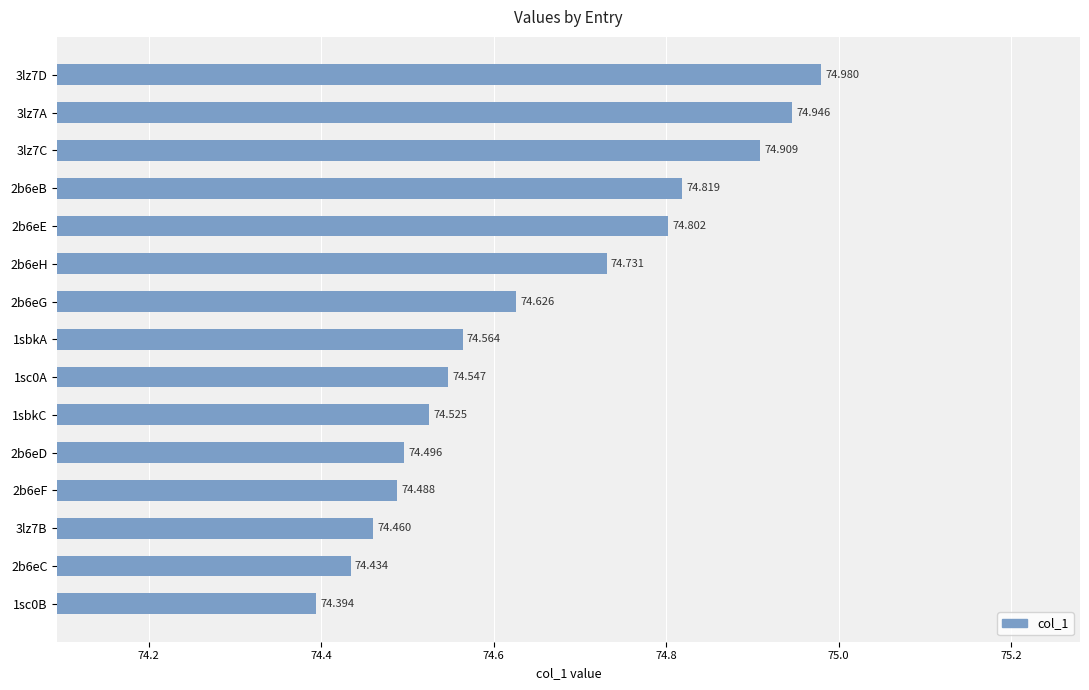

What is the smallest value displayed?

74.4